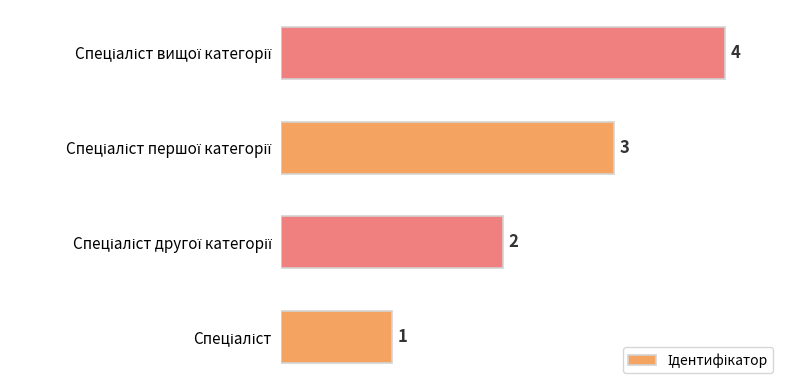

What is the difference between the maximum and minimum values?

3